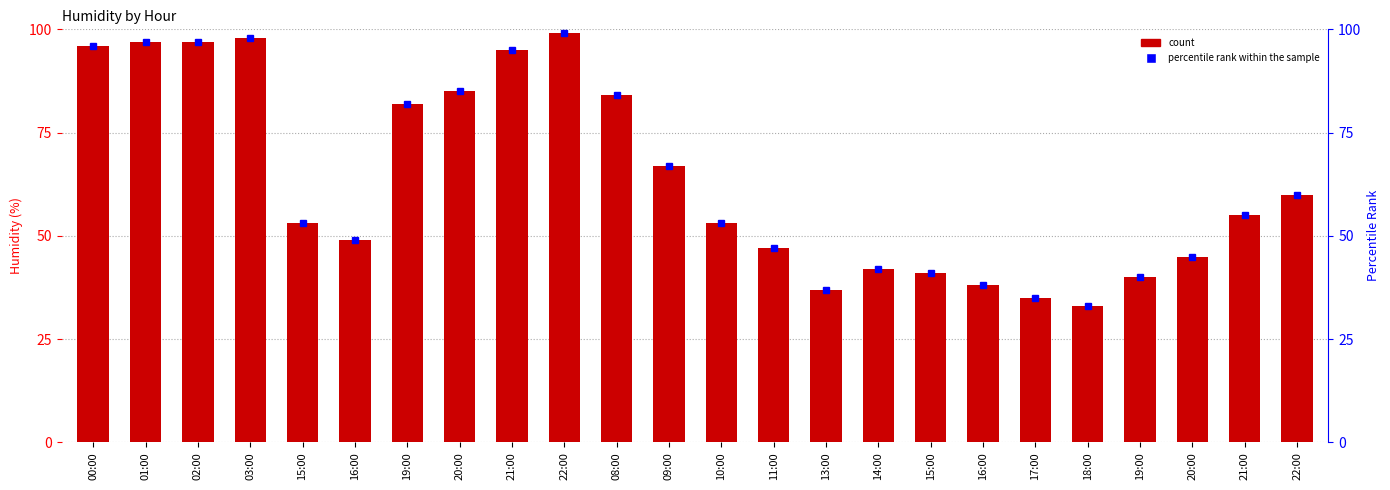

Reading right to left, extract all data points from this chart.

humid: 60.0	55.0	45.0	40.0	33.0	35.0	38.0	41.0	42.0	37.0	47.0	53.0	67.0	84.0	99.0	95.0	85.0	82.0	49.0	53.0	98.0	97.0	97.0	96.0
percentile rank within the sample: 60.0	55.0	45.0	40.0	33.0	35.0	38.0	41.0	42.0	37.0	47.0	53.0	67.0	84.0	99.0	95.0	85.0	82.0	49.0	53.0	98.0	97.0	97.0	96.0